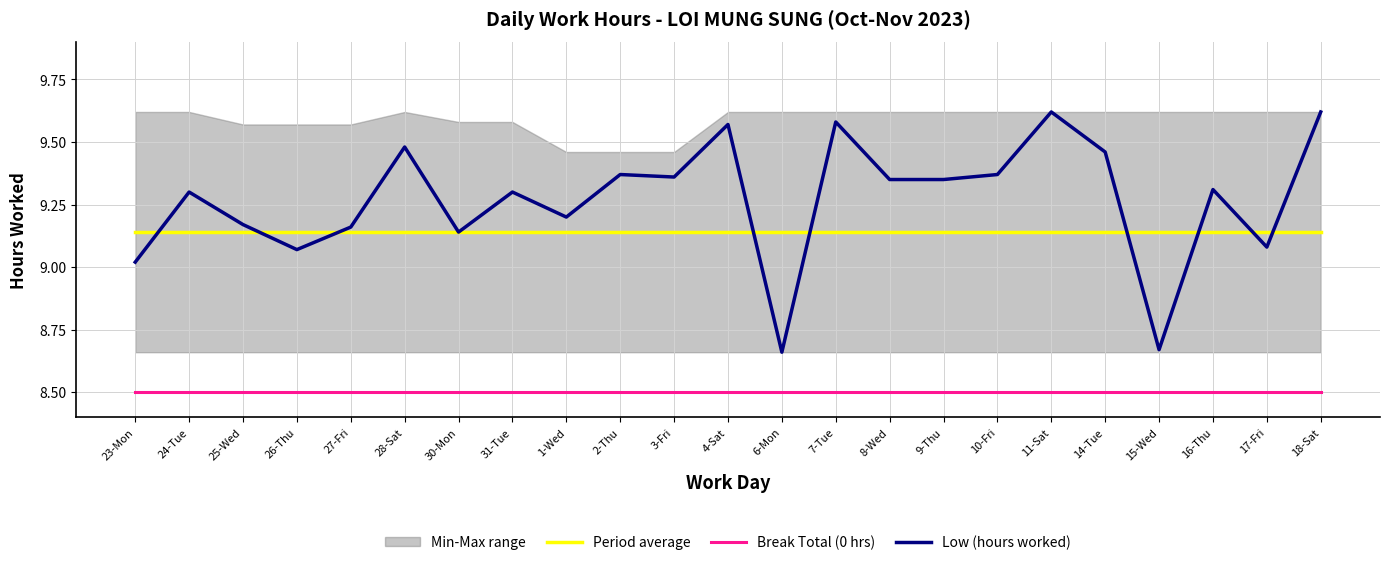

Where is Low (hours worked) nearest to the value 9?

23-Mon